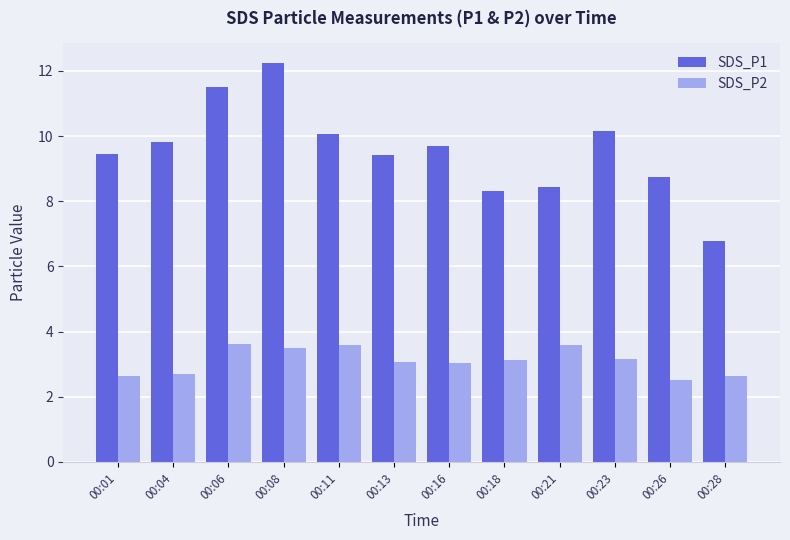

What is the sum of the SDS_P2 values at 00:01 and 00:06?

6.3